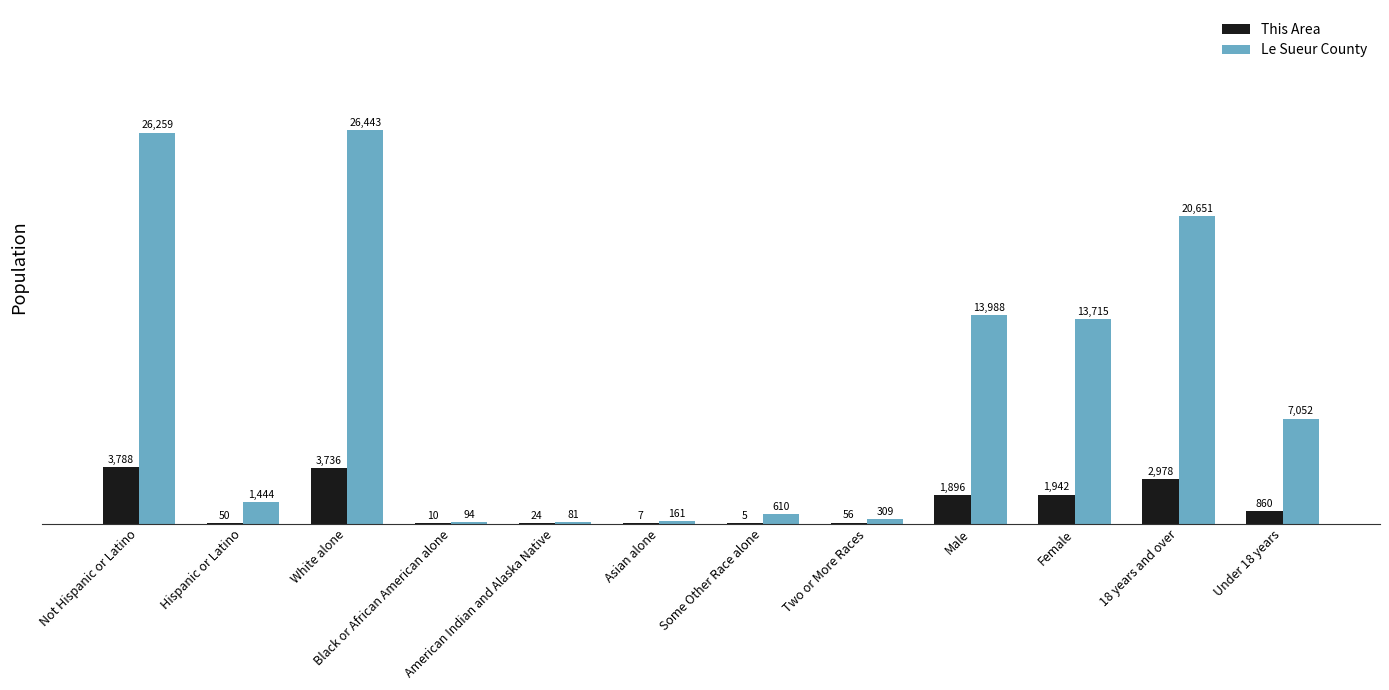

What is the maximum value for Le Sueur County?

26443